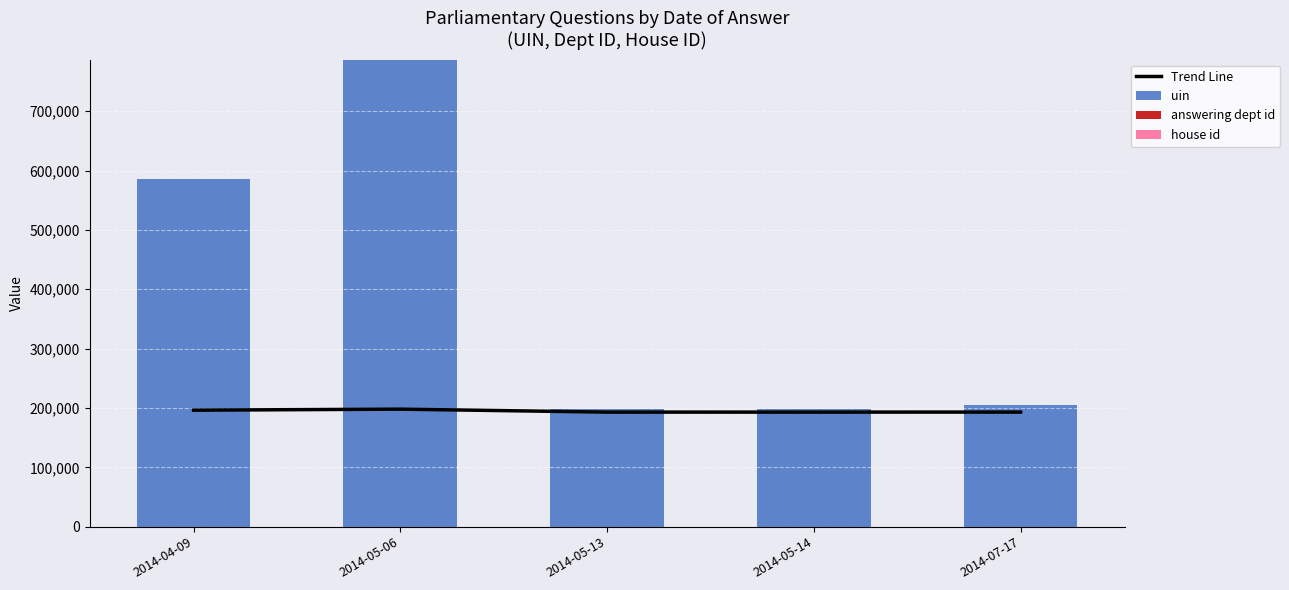

What is the difference between the Trend Line values at 2014-07-17 and 2014-04-09?

3227.3